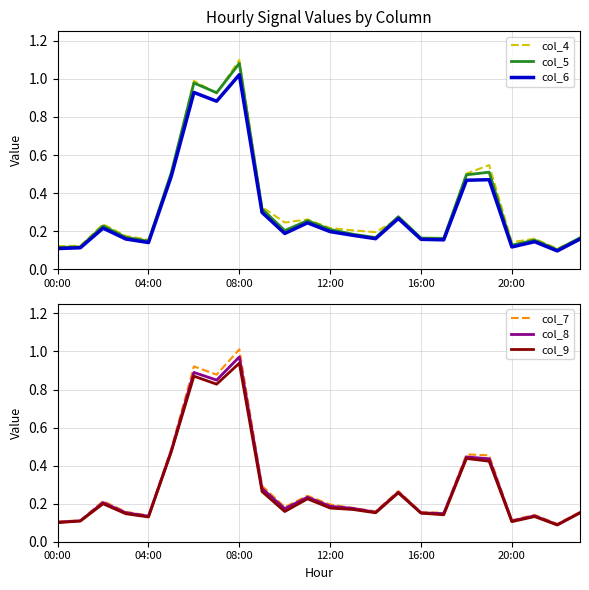

Read the col_9 value at 18.

0.4